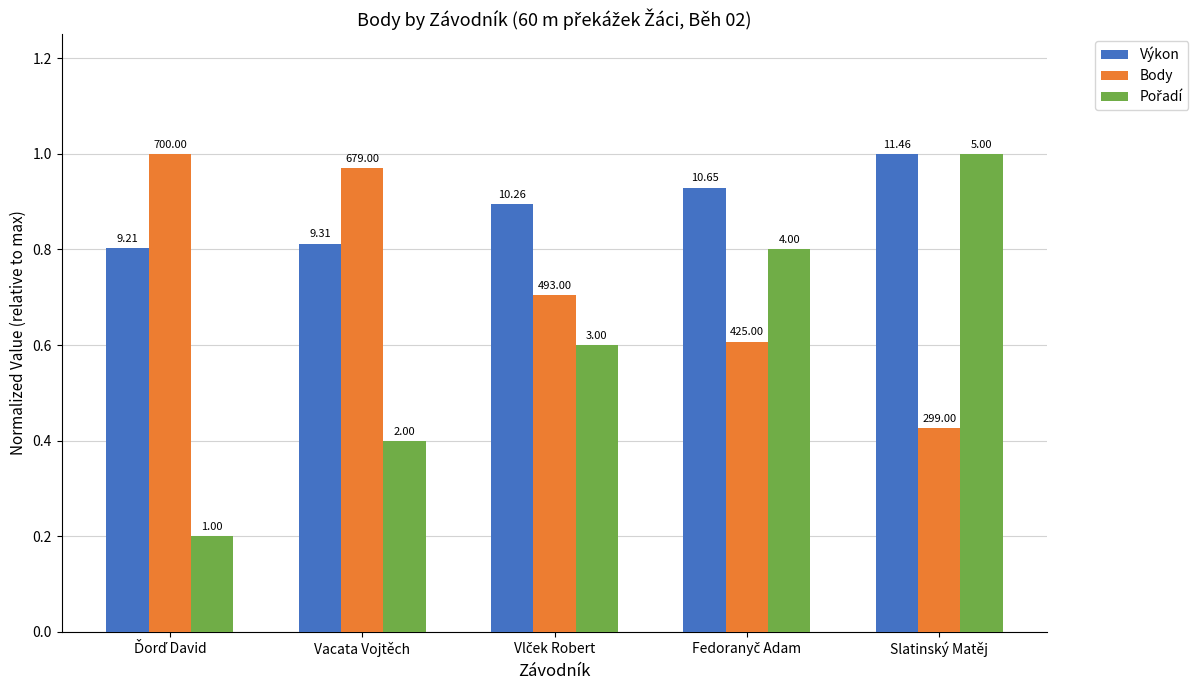

Which series has the largest range (max minus min)?

Pořadí